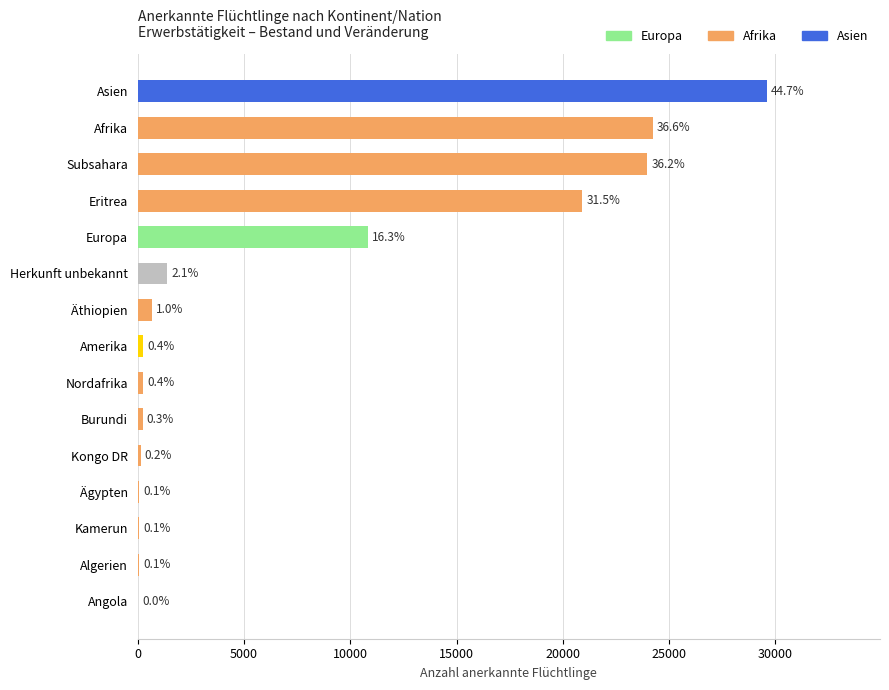

Are the bars horizontal?

Yes